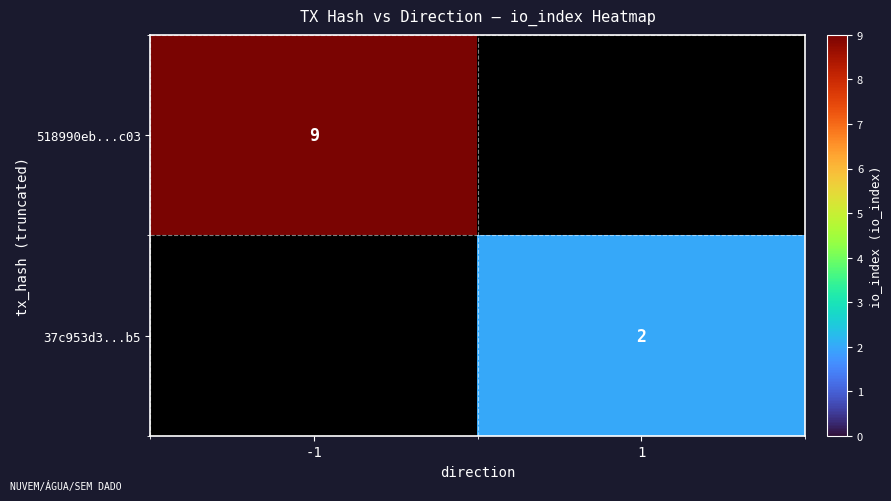

Is the value of 518990eb...c03 at -1 greater than the value of 37c953d3...b5 at 1?

Yes